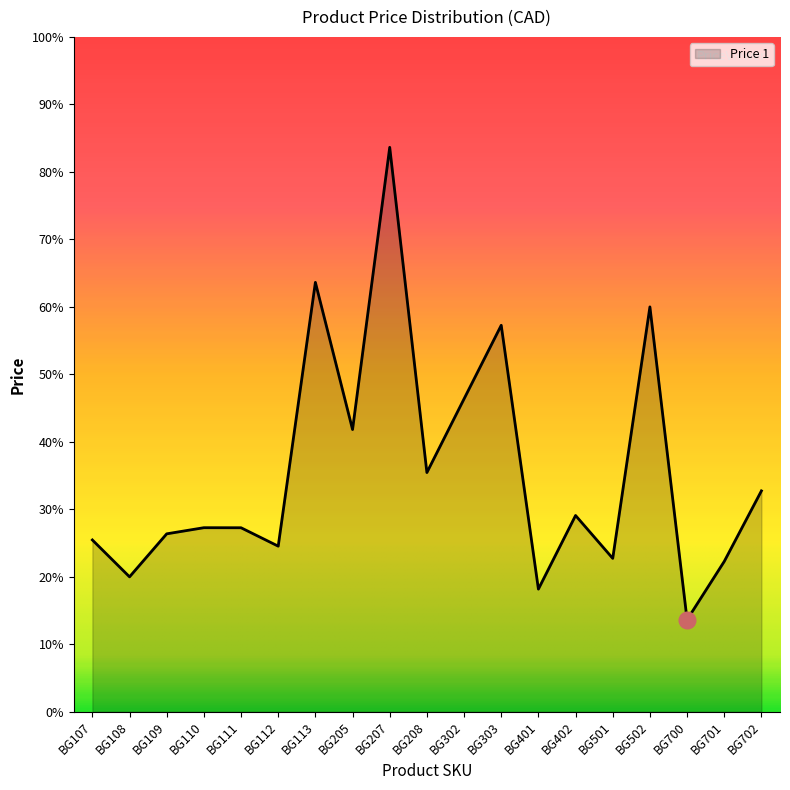

Does the chart have visible grid lines?

No